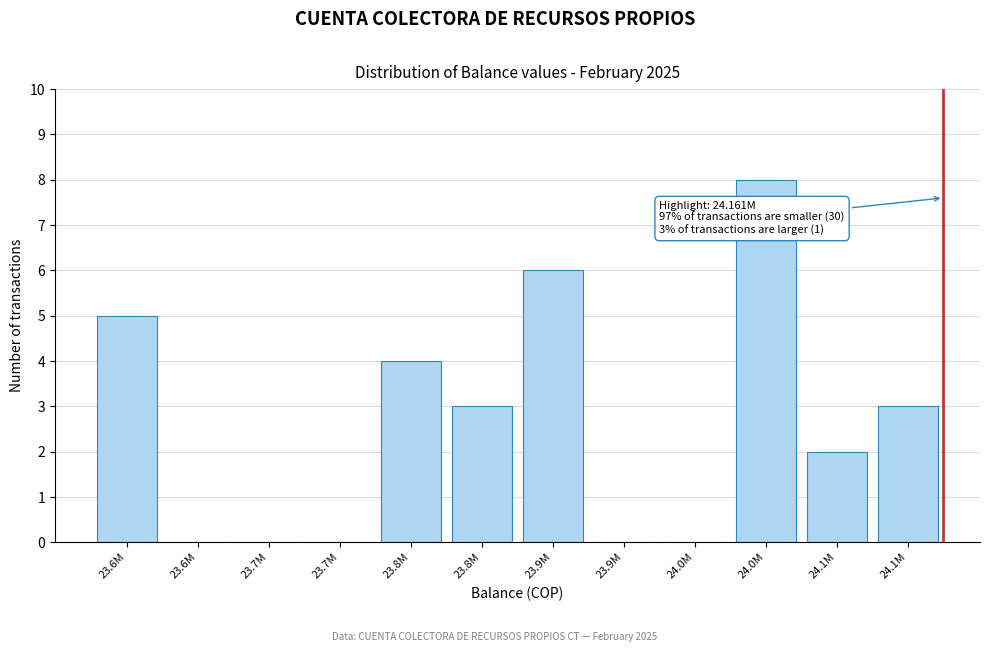

How many categories are shown in the chart?

12